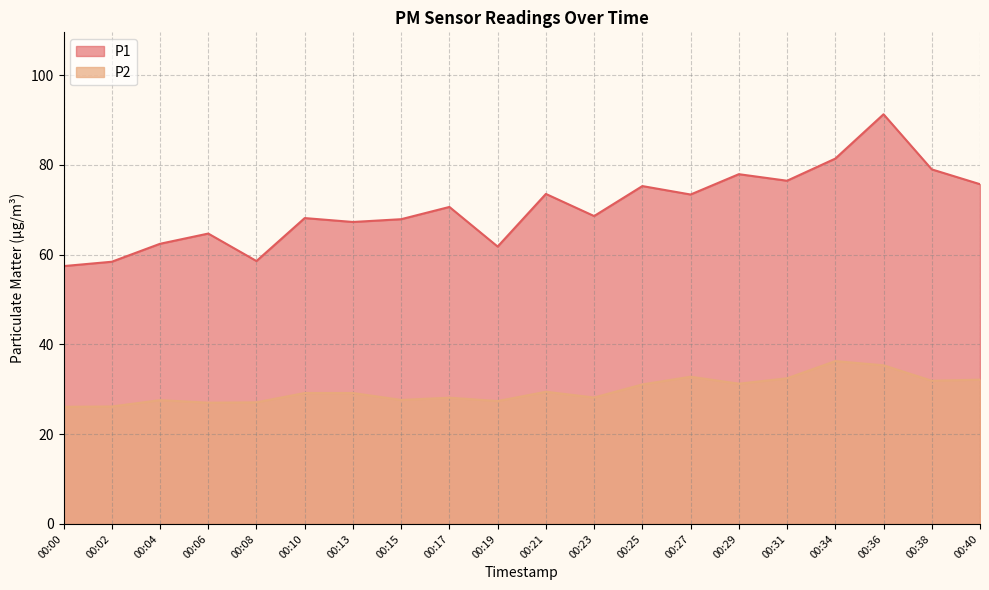

What is the sum of all P1 values?

1409.9